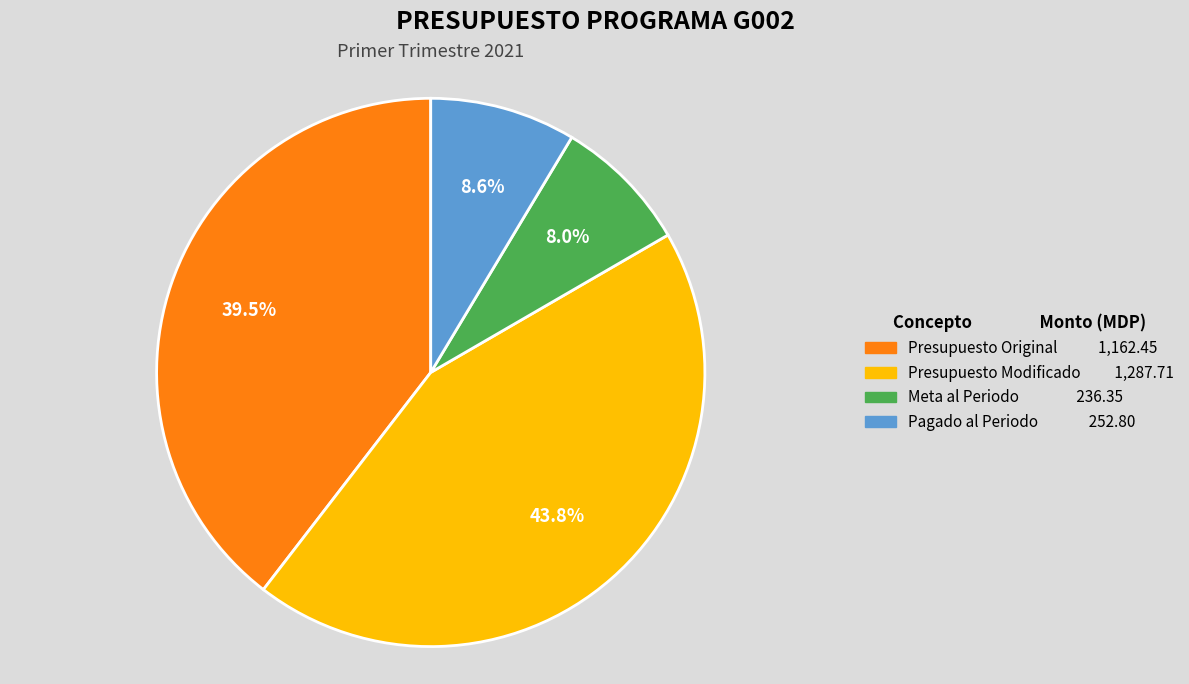

To the nearest percent, what is the average slice percentage?

25%